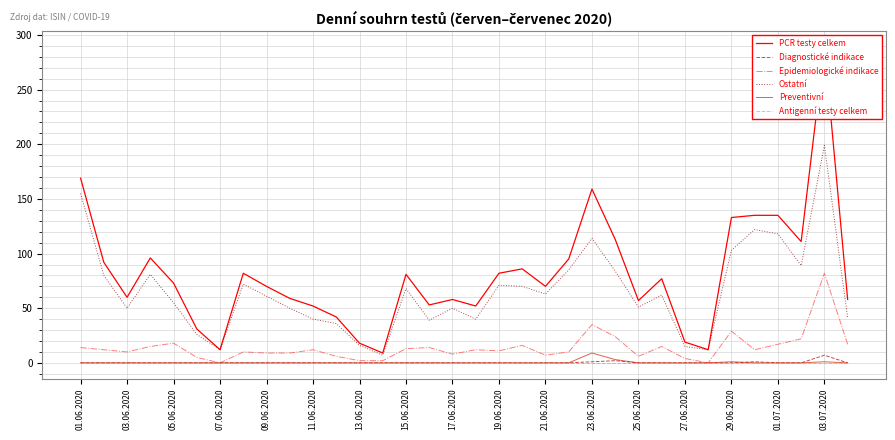

How many values in the Diagnostické indikace series exceed 0?

4